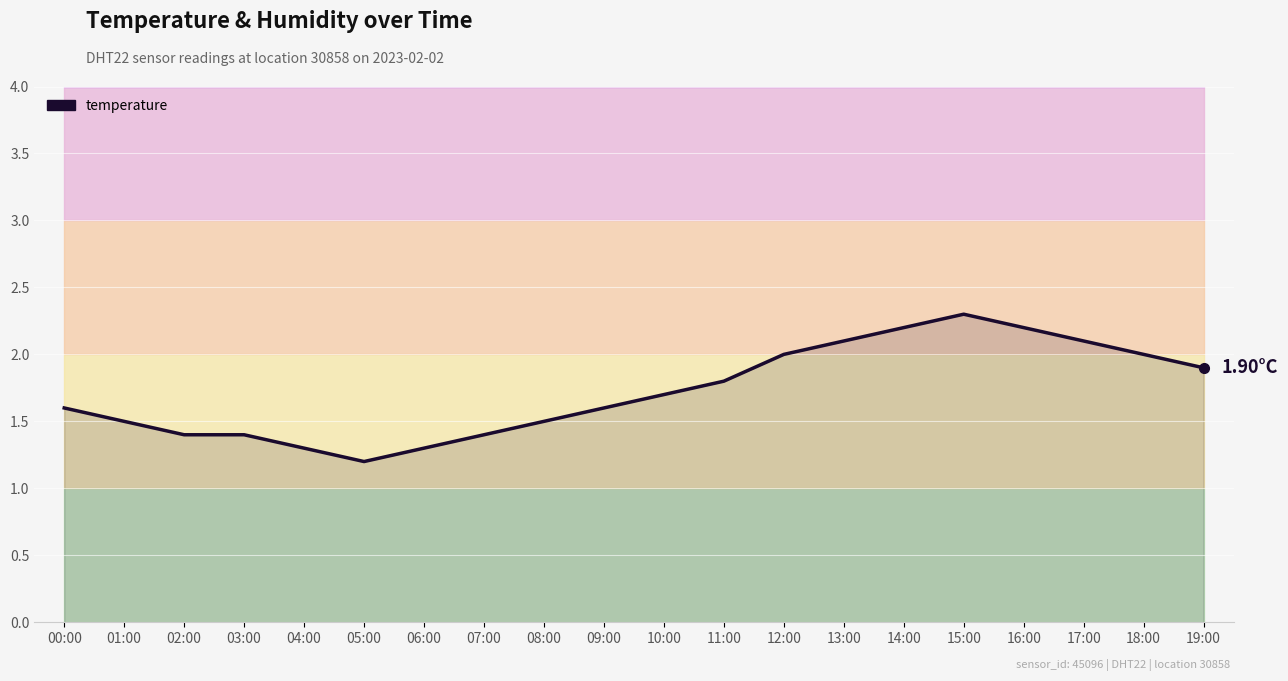

Does the chart display data point markers on the line(s)?

No